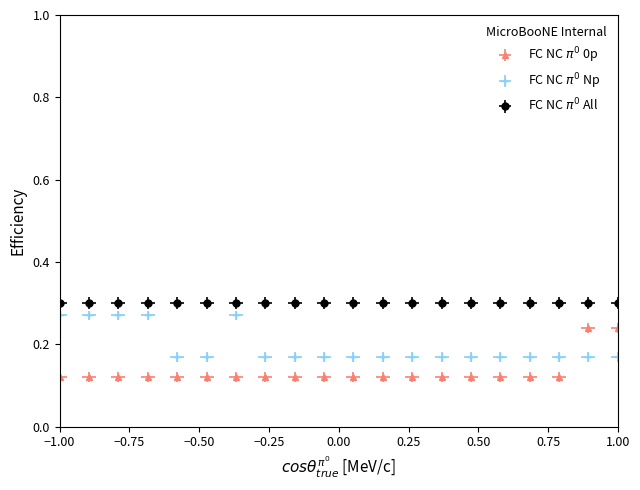

What is the value of the FC NC pi0 0p point at the 18th from the left?

0.1